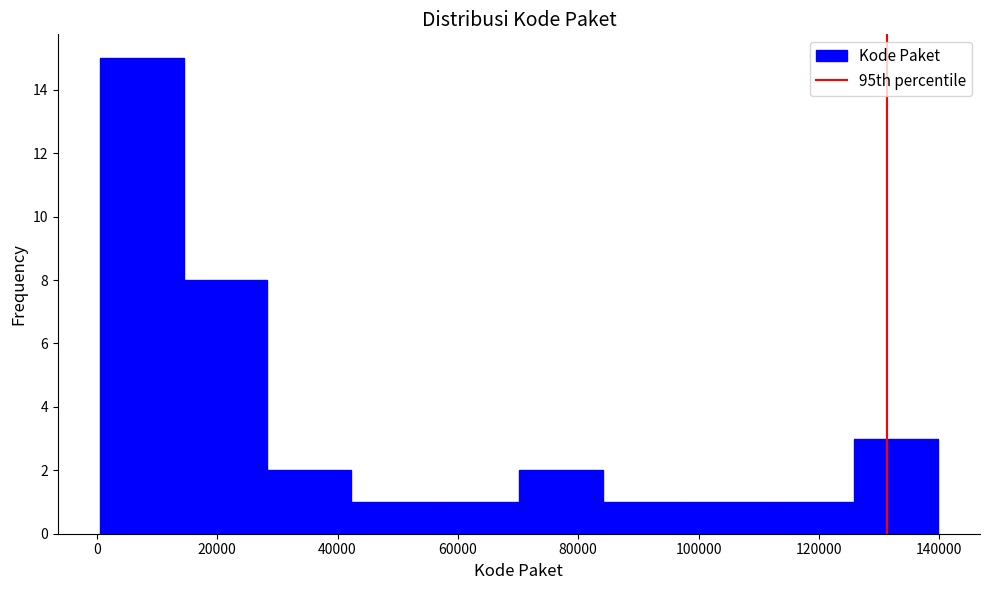

Reading left to right, transcribe this chart: for each bar, give the range it covers on the x-axis and its height. Neither the bar edges nor the heights are printed on the chart, so give them approximately, as read against the axes.

0 to 14000: 15
14000 to 28000: 8
28000 to 42000: 2
42000 to 56000: 1
56000 to 70000: 1
70000 to 84000: 2
84000 to 98000: 1
98000 to 112000: 1
112000 to 126000: 1
126000 to 140000: 3